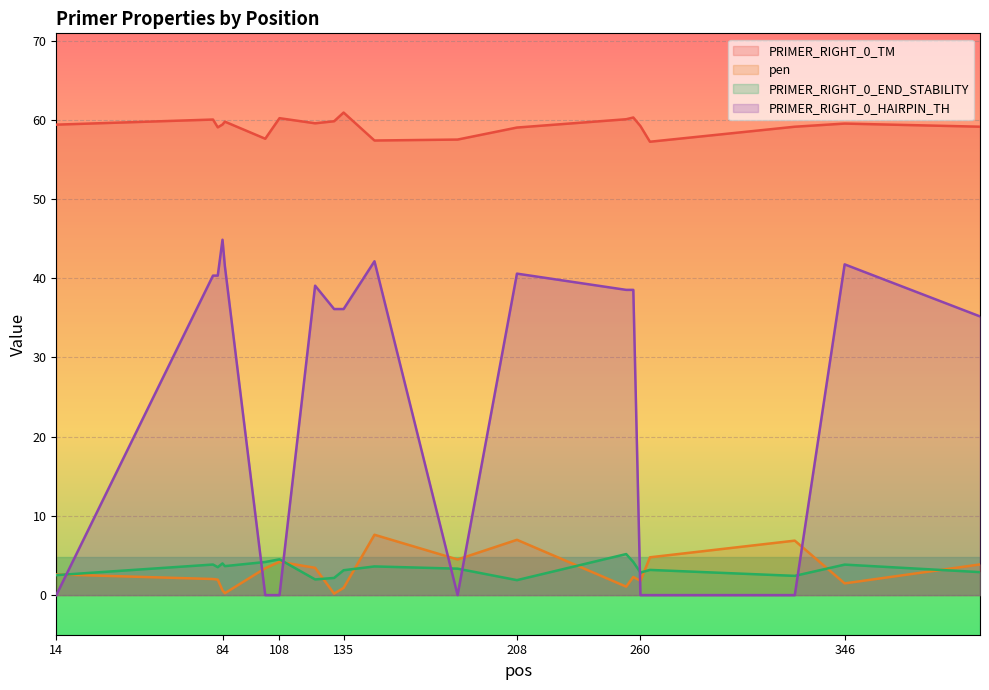

Between 102 and 131, which series saw the biggest shift?

PRIMER_RIGHT_0_HAIRPIN_TH